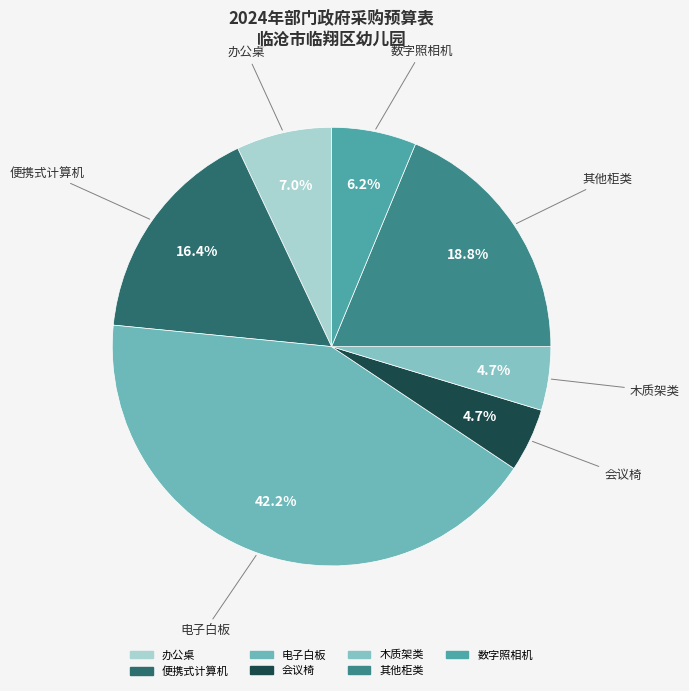

Between 会议椅 and 便携式计算机, which is larger?

便携式计算机